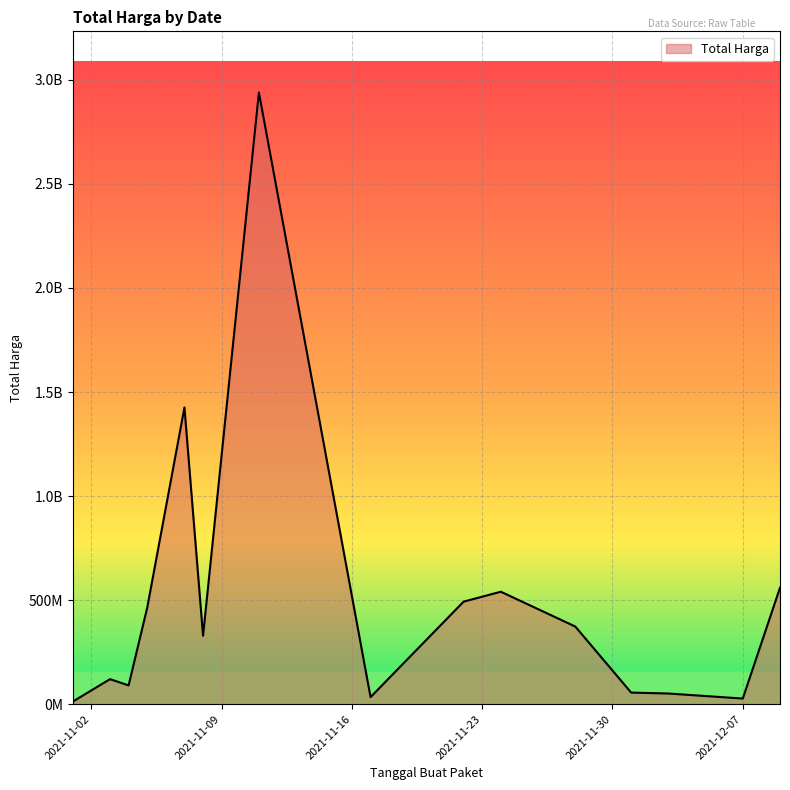

What is the sum of all values?

7518497085